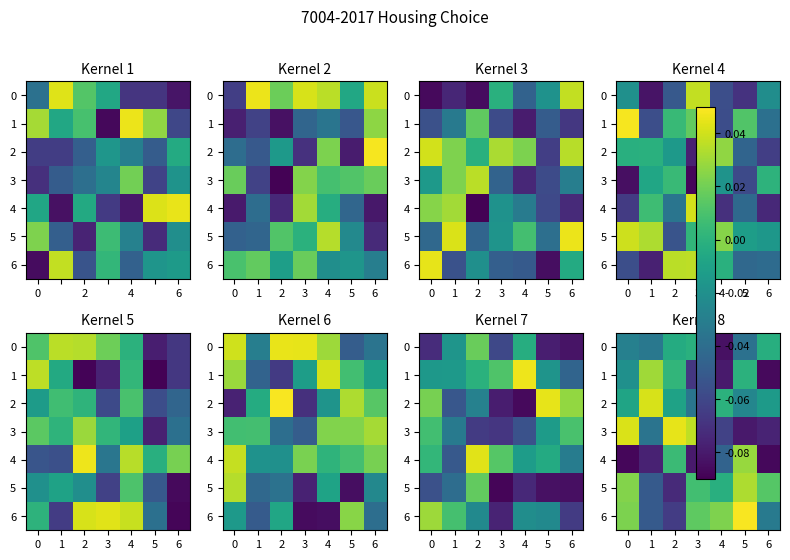

What is the total value across all series at 4?

-0.1